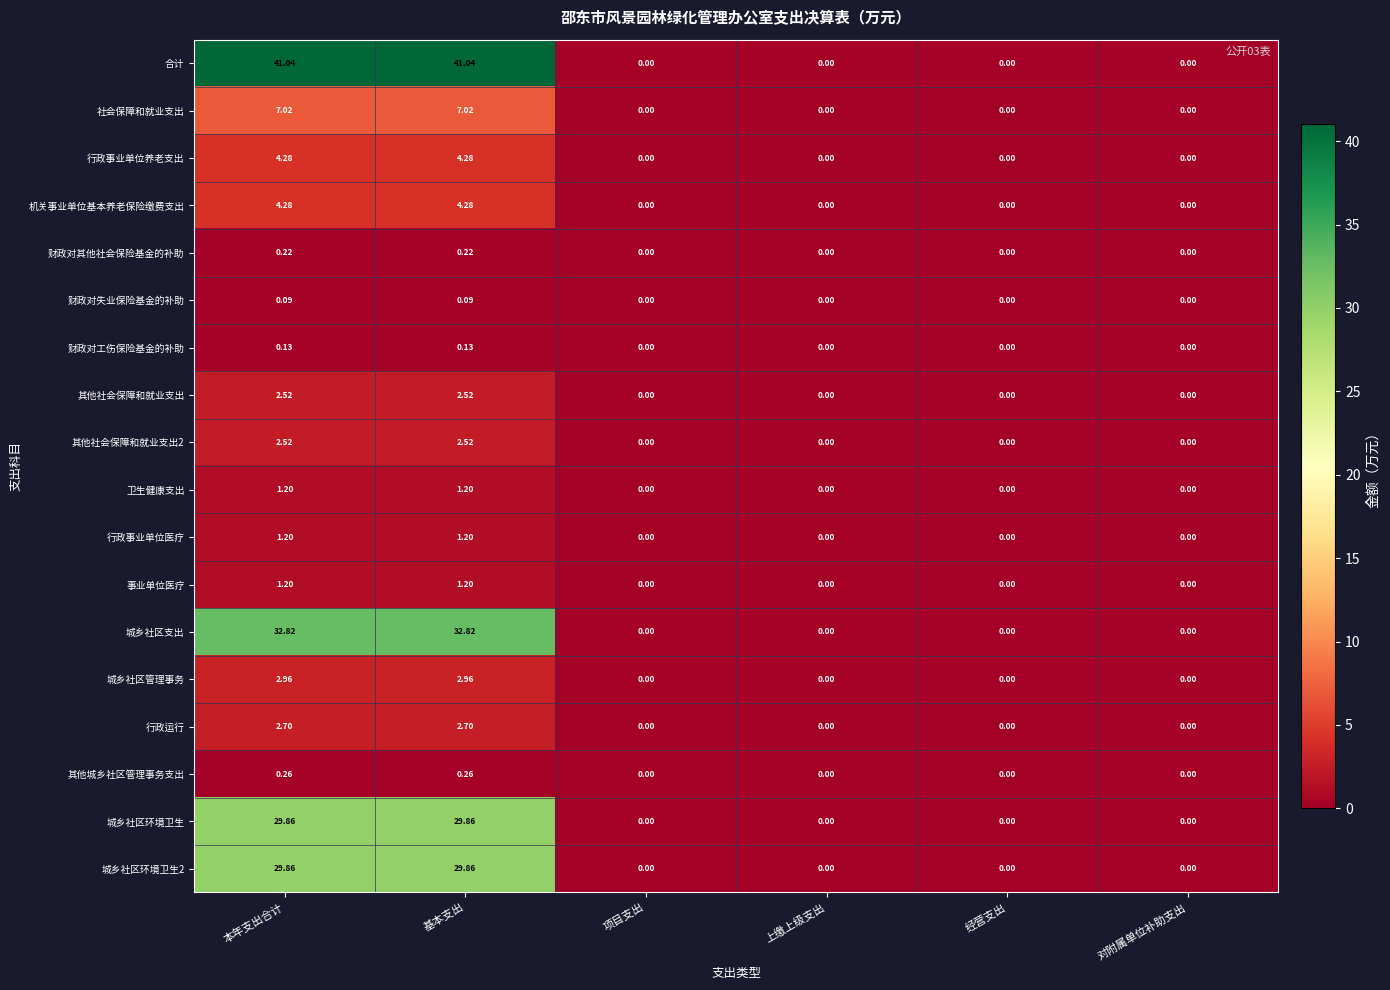

Which series has the largest total across all categories?

合计